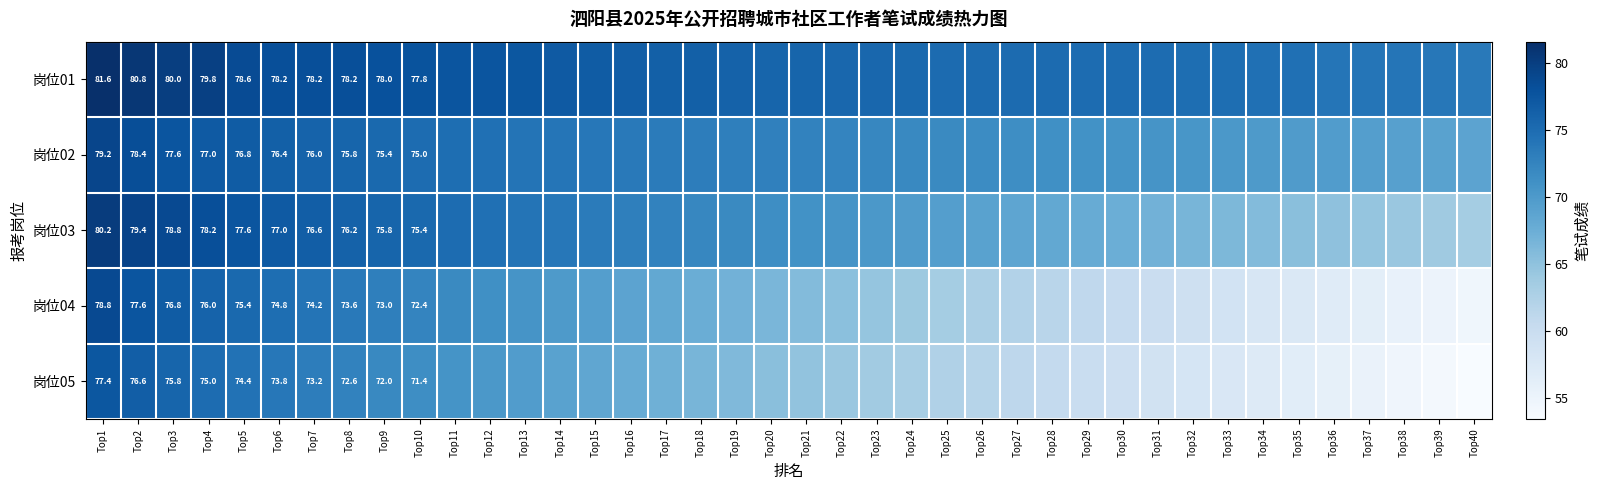

Between Top16 and Top7, which is larger?

Top7